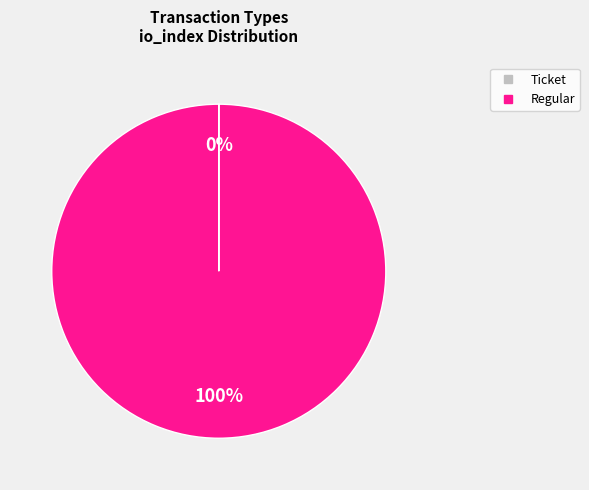

True or false: Regular accounts for 100% of the total.

True